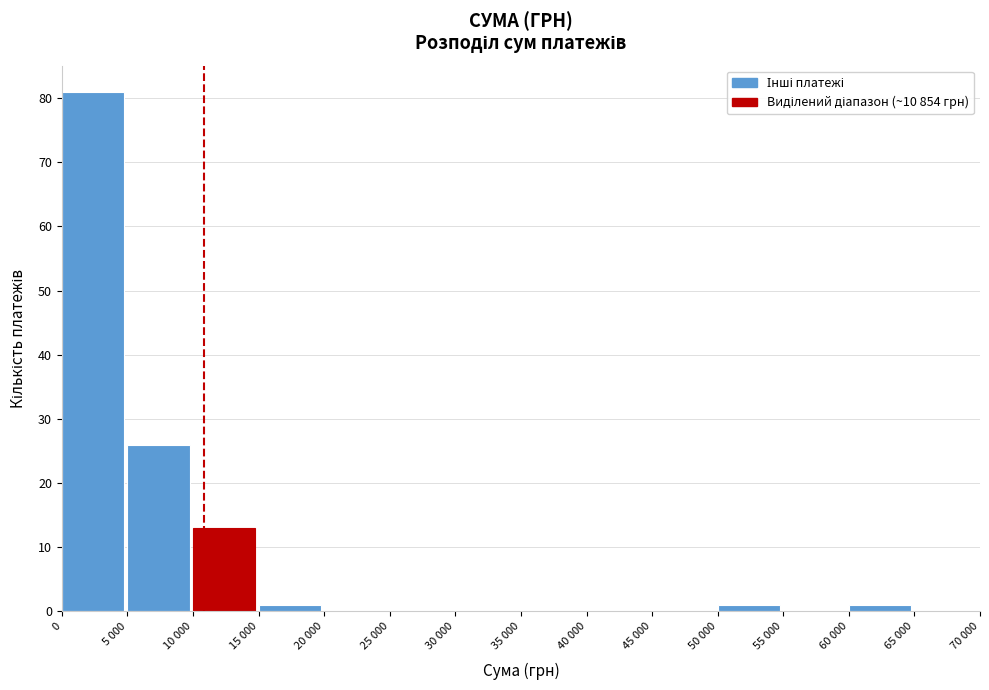

Reading right to left, list all the values displayed in this chart.

65 000=0	60 000=1	55 000=0	50 000=1	45 000=0	40 000=0	35 000=0	30 000=0	25 000=0	20 000=0	15 000=1	10 000=13	5 000=26	0=81